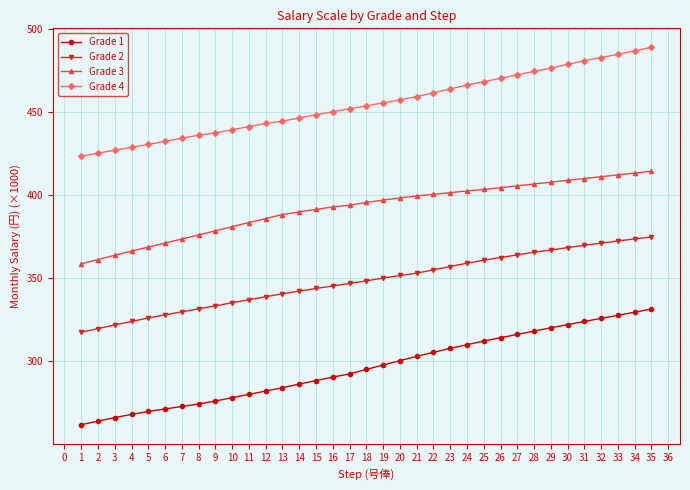

What is the difference between the second highest and minimum values in the Grade 4 series?

63.5